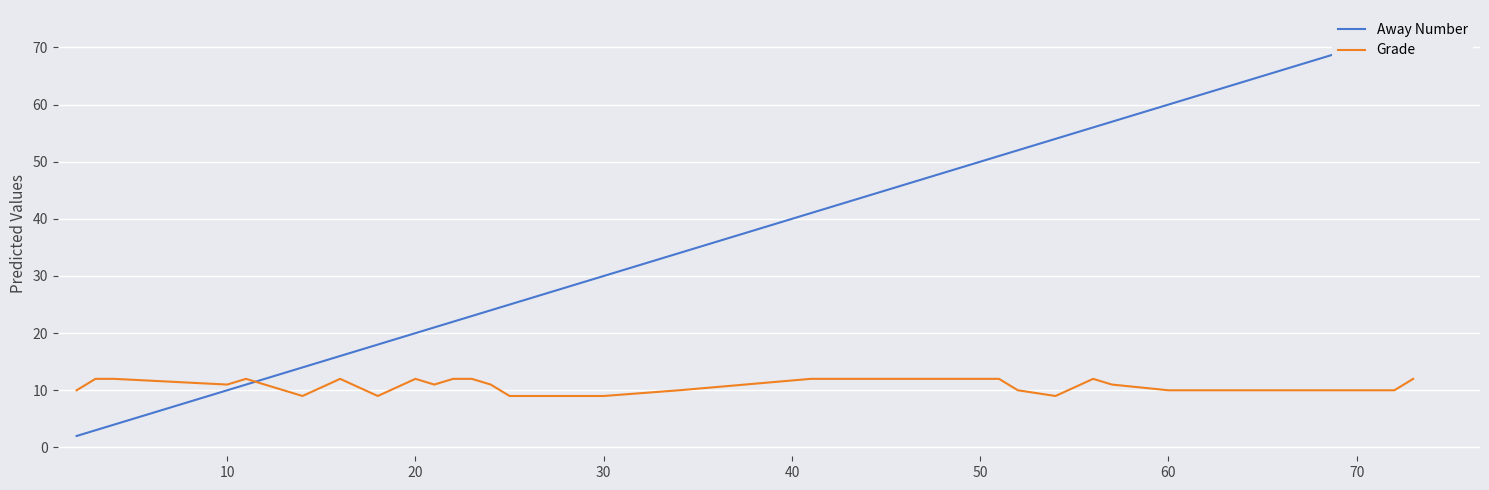

What is the highest value of the Grade series?

12